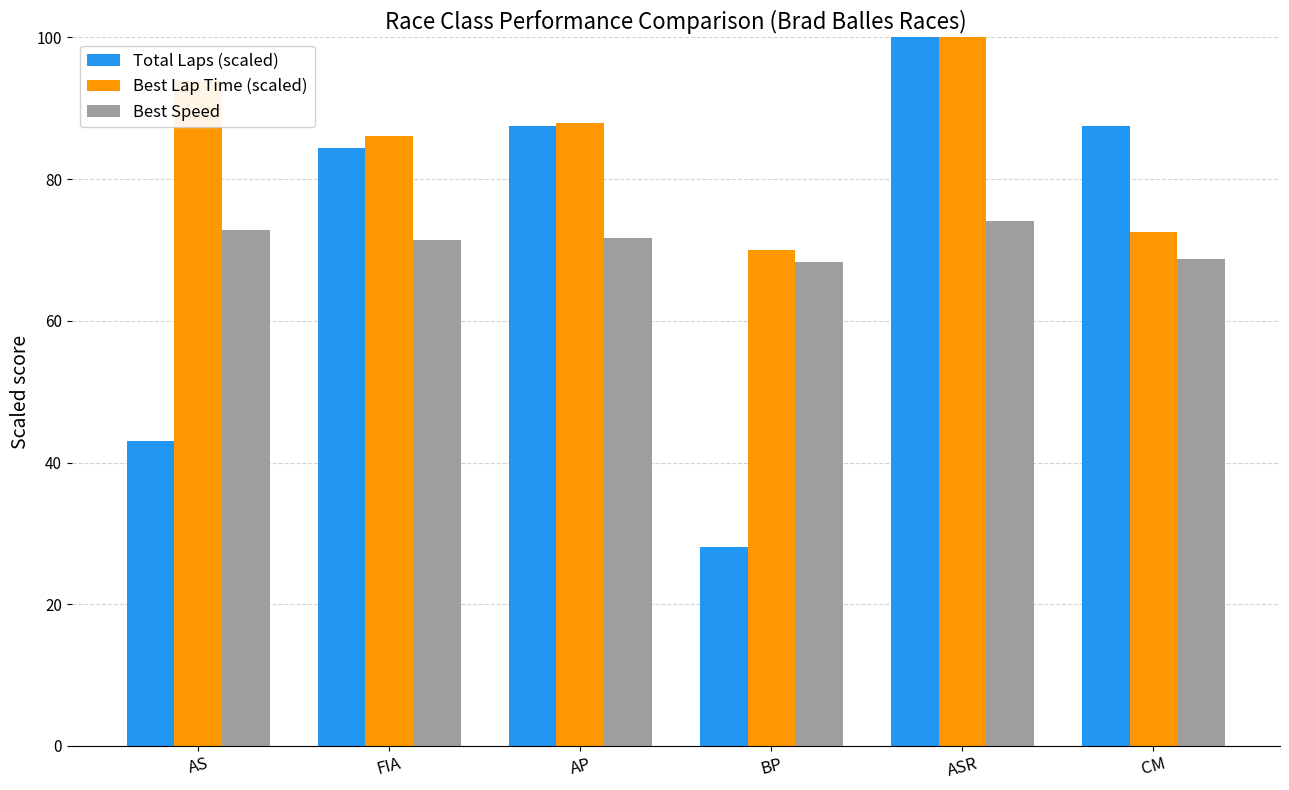

What is the sum of all Best Speed values?

426.9